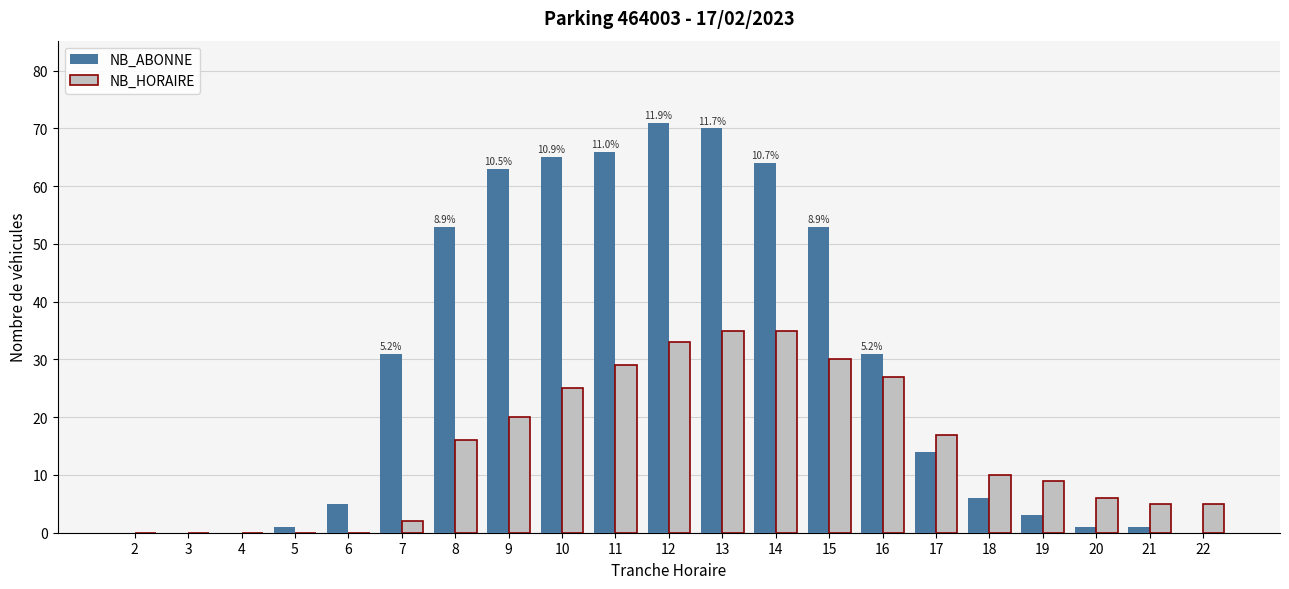

What is the average value of the NB_ABONNE series?

28